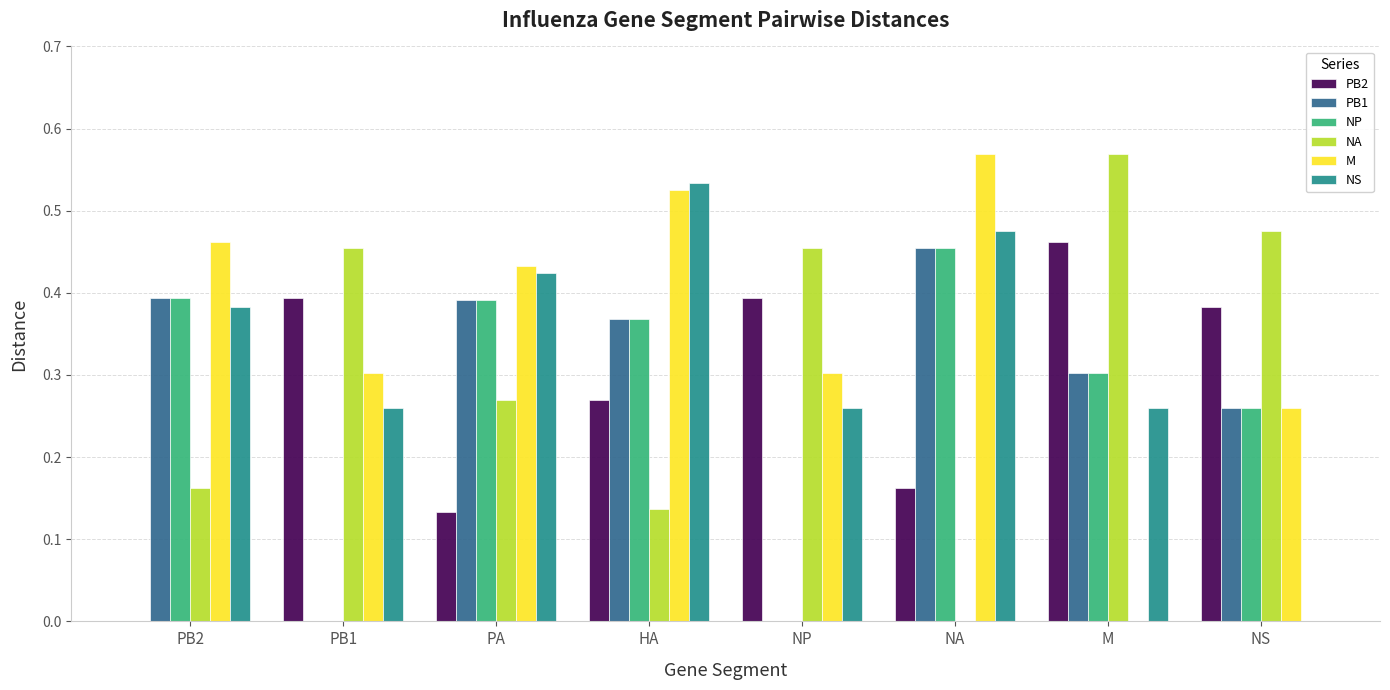

Is it true that PB2 equals 0.0 at PB2?

True